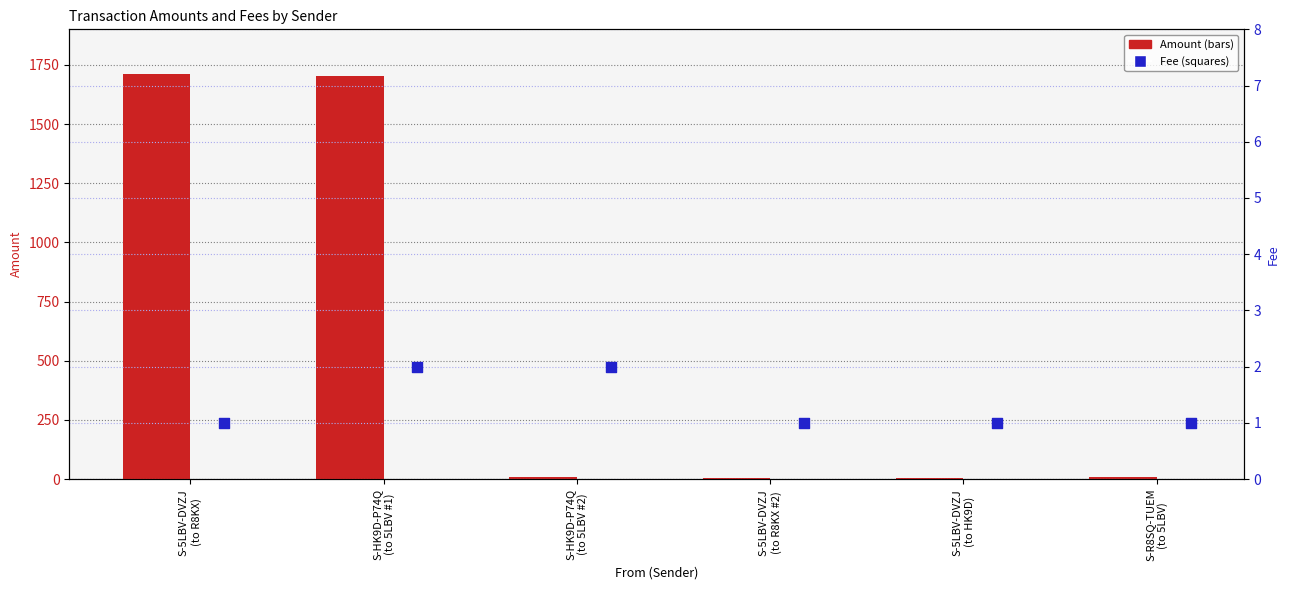

Which series contains the highest Y value?

Amount